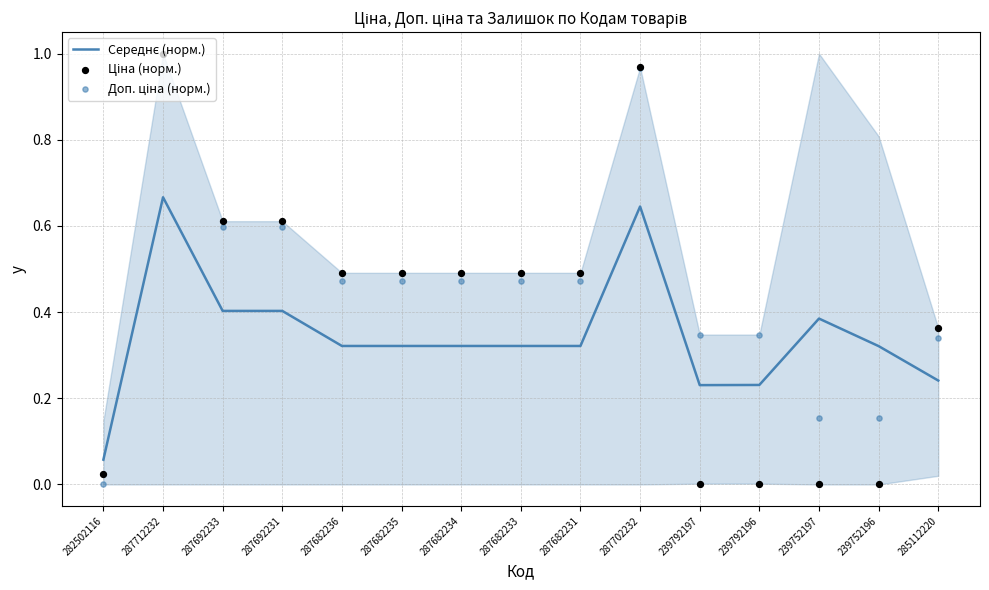

Is the value of Доп. ціна (норм.) at 239752196 greater than the value of Ціна (норм.) at 282502116?

Yes